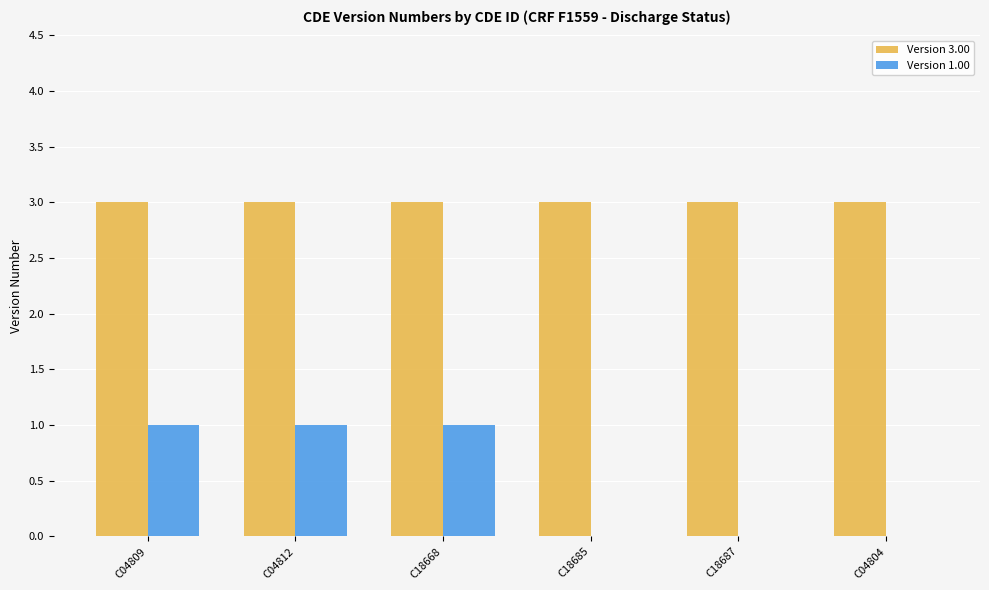

Is it true that Version 3.00 equals 3 at C18668?

True